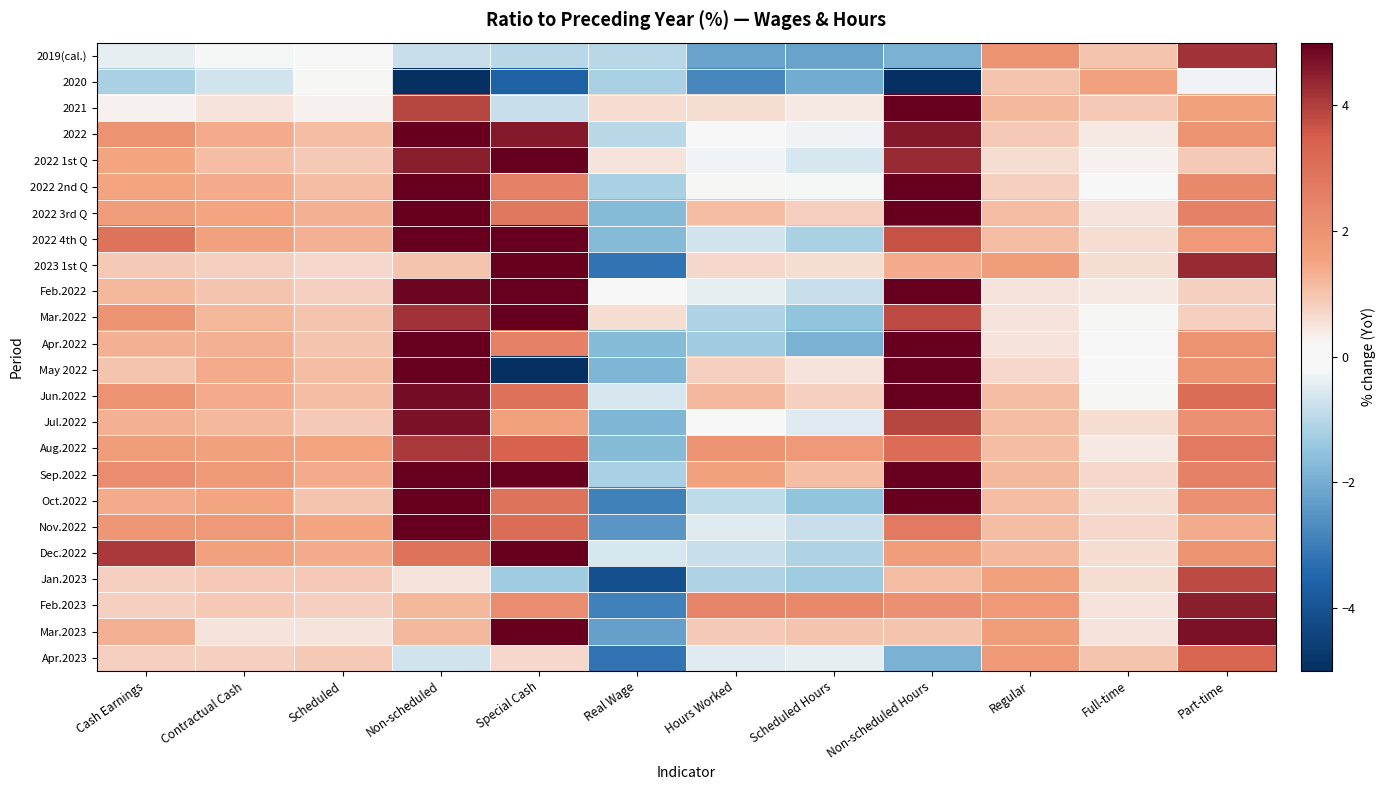

Reading right to left, transcribe all the data shown in this chart.

2019(cal.): Part-time=4.2	Full-time=1.0	Regular=2.0	Non-scheduled Hours=-1.9	Scheduled Hours=-2.2	Hours Worked=-2.2	Real Wage=-1.0	Special Cash=-1.0	Non-scheduled=-0.8	Scheduled=-0.1	Contractual Cash=-0.2	Cash Earnings=-0.4
2020: Part-time=-0.3	Full-time=1.6	Regular=1.0	Non-scheduled Hours=-13.2	Scheduled Hours=-2.0	Hours Worked=-2.8	Real Wage=-1.2	Special Cash=-3.6	Non-scheduled=-12.1	Scheduled=0.2	Contractual Cash=-0.7	Cash Earnings=-1.2
2021: Part-time=1.6	Full-time=0.9	Regular=1.2	Non-scheduled Hours=5.1	Scheduled Hours=0.4	Hours Worked=0.6	Real Wage=0.6	Special Cash=-0.8	Non-scheduled=3.9	Scheduled=0.3	Contractual Cash=0.5	Cash Earnings=0.3
2022: Part-time=2.0	Full-time=0.4	Regular=0.9	Non-scheduled Hours=4.6	Scheduled Hours=-0.3	Hours Worked=0.1	Real Wage=-1.0	Special Cash=4.6	Non-scheduled=5.0	Scheduled=1.1	Contractual Cash=1.4	Cash Earnings=2.0
2022 1st Q: Part-time=0.9	Full-time=0.3	Regular=0.6	Non-scheduled Hours=4.3	Scheduled Hours=-0.6	Hours Worked=-0.3	Real Wage=0.5	Special Cash=9.4	Non-scheduled=4.5	Scheduled=0.9	Contractual Cash=1.1	Cash Earnings=1.5
2022 2nd Q: Part-time=2.3	Full-time=0.0	Regular=0.8	Non-scheduled Hours=5.3	Scheduled Hours=-0.2	Hours Worked=0.2	Real Wage=-1.2	Special Cash=2.5	Non-scheduled=5.1	Scheduled=1.1	Contractual Cash=1.4	Cash Earnings=1.5
2022 3rd Q: Part-time=2.5	Full-time=0.5	Regular=1.1	Non-scheduled Hours=5.2	Scheduled Hours=0.8	Hours Worked=1.1	Real Wage=-1.7	Special Cash=2.8	Non-scheduled=5.2	Scheduled=1.3	Contractual Cash=1.5	Cash Earnings=1.7
2022 4th Q: Part-time=1.8	Full-time=0.6	Regular=1.1	Non-scheduled Hours=3.7	Scheduled Hours=-1.2	Hours Worked=-0.7	Real Wage=-1.7	Special Cash=6.2	Non-scheduled=5.3	Scheduled=1.3	Contractual Cash=1.6	Cash Earnings=2.9
2023 1st Q: Part-time=4.3	Full-time=0.6	Regular=1.7	Non-scheduled Hours=1.4	Scheduled Hours=0.6	Hours Worked=0.7	Real Wage=-3.2	Special Cash=6.5	Non-scheduled=1.0	Scheduled=0.7	Contractual Cash=0.8	Cash Earnings=0.9
Feb.2022: Part-time=0.8	Full-time=0.4	Regular=0.5	Non-scheduled Hours=5.1	Scheduled Hours=-0.8	Hours Worked=-0.4	Real Wage=0.0	Special Cash=8.1	Non-scheduled=4.9	Scheduled=0.8	Contractual Cash=1.0	Cash Earnings=1.2
Mar.2022: Part-time=0.8	Full-time=0.2	Regular=0.5	Non-scheduled Hours=3.8	Scheduled Hours=-1.5	Hours Worked=-1.1	Real Wage=0.6	Special Cash=13.9	Non-scheduled=4.2	Scheduled=1.0	Contractual Cash=1.2	Cash Earnings=2.0
Apr.2022: Part-time=2.0	Full-time=-0.1	Regular=0.5	Non-scheduled Hours=5.7	Scheduled Hours=-1.9	Hours Worked=-1.3	Real Wage=-1.7	Special Cash=2.5	Non-scheduled=5.0	Scheduled=1.0	Contractual Cash=1.3	Cash Earnings=1.3
May 2022: Part-time=2.0	Full-time=0.1	Regular=0.7	Non-scheduled Hours=5.2	Scheduled Hours=0.5	Hours Worked=0.8	Real Wage=-1.8	Special Cash=-5.0	Non-scheduled=5.3	Scheduled=1.1	Contractual Cash=1.4	Cash Earnings=1.0
Jun.2022: Part-time=3.1	Full-time=0.2	Regular=1.1	Non-scheduled Hours=5.0	Scheduled Hours=0.8	Hours Worked=1.2	Real Wage=-0.6	Special Cash=3.0	Non-scheduled=4.8	Scheduled=1.1	Contractual Cash=1.4	Cash Earnings=2.0
Jul.2022: Part-time=2.1	Full-time=0.6	Regular=1.1	Non-scheduled Hours=3.9	Scheduled Hours=-0.5	Hours Worked=-0.1	Real Wage=-1.8	Special Cash=1.6	Non-scheduled=4.7	Scheduled=0.9	Contractual Cash=1.2	Cash Earnings=1.3
Aug.2022: Part-time=2.7	Full-time=0.4	Regular=1.1	Non-scheduled Hours=3.1	Scheduled Hours=1.8	Hours Worked=2.0	Real Wage=-1.7	Special Cash=3.4	Non-scheduled=4.1	Scheduled=1.5	Contractual Cash=1.6	Cash Earnings=1.7
Sep.2022: Part-time=2.5	Full-time=0.7	Regular=1.2	Non-scheduled Hours=8.3	Scheduled Hours=1.1	Hours Worked=1.6	Real Wage=-1.2	Special Cash=20.2	Non-scheduled=6.8	Scheduled=1.4	Contractual Cash=1.8	Cash Earnings=2.2
Oct.2022: Part-time=2.1	Full-time=0.6	Regular=1.1	Non-scheduled Hours=6.9	Scheduled Hours=-1.5	Hours Worked=-0.9	Real Wage=-2.9	Special Cash=2.9	Non-scheduled=7.7	Scheduled=1.0	Contractual Cash=1.5	Cash Earnings=1.4
Nov.2022: Part-time=1.4	Full-time=0.7	Regular=1.1	Non-scheduled Hours=2.7	Scheduled Hours=-0.8	Hours Worked=-0.5	Real Wage=-2.5	Special Cash=3.1	Non-scheduled=5.4	Scheduled=1.5	Contractual Cash=1.8	Cash Earnings=1.9
Dec.2022: Part-time=2.0	Full-time=0.6	Regular=1.2	Non-scheduled Hours=1.7	Scheduled Hours=-1.1	Hours Worked=-0.8	Real Wage=-0.6	Special Cash=6.5	Non-scheduled=2.9	Scheduled=1.4	Contractual Cash=1.6	Cash Earnings=4.1
Jan.2023: Part-time=3.8	Full-time=0.6	Regular=1.6	Non-scheduled Hours=1.1	Scheduled Hours=-1.3	Hours Worked=-1.1	Real Wage=-4.1	Special Cash=-1.3	Non-scheduled=0.5	Scheduled=0.9	Contractual Cash=0.9	Cash Earnings=0.8
Feb.2023: Part-time=4.5	Full-time=0.5	Regular=1.8	Non-scheduled Hours=2.1	Scheduled Hours=2.3	Hours Worked=2.4	Real Wage=-2.9	Special Cash=2.2	Non-scheduled=1.2	Scheduled=0.8	Contractual Cash=0.9	Cash Earnings=0.8
Mar.2023: Part-time=4.7	Full-time=0.5	Regular=1.7	Non-scheduled Hours=1.0	Scheduled Hours=1.0	Hours Worked=0.9	Real Wage=-2.3	Special Cash=11.6	Non-scheduled=1.2	Scheduled=0.5	Contractual Cash=0.5	Cash Earnings=1.3
Apr.2023: Part-time=3.3	Full-time=1.0	Regular=1.8	Non-scheduled Hours=-1.9	Scheduled Hours=-0.4	Hours Worked=-0.5	Real Wage=-3.2	Special Cash=0.7	Non-scheduled=-0.7	Scheduled=0.9	Contractual Cash=0.8	Cash Earnings=0.8